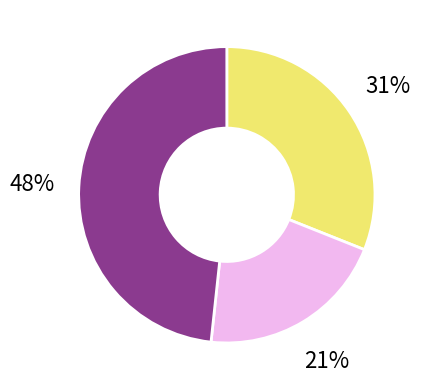

Is there any slice that represents more than half of the pie?

No